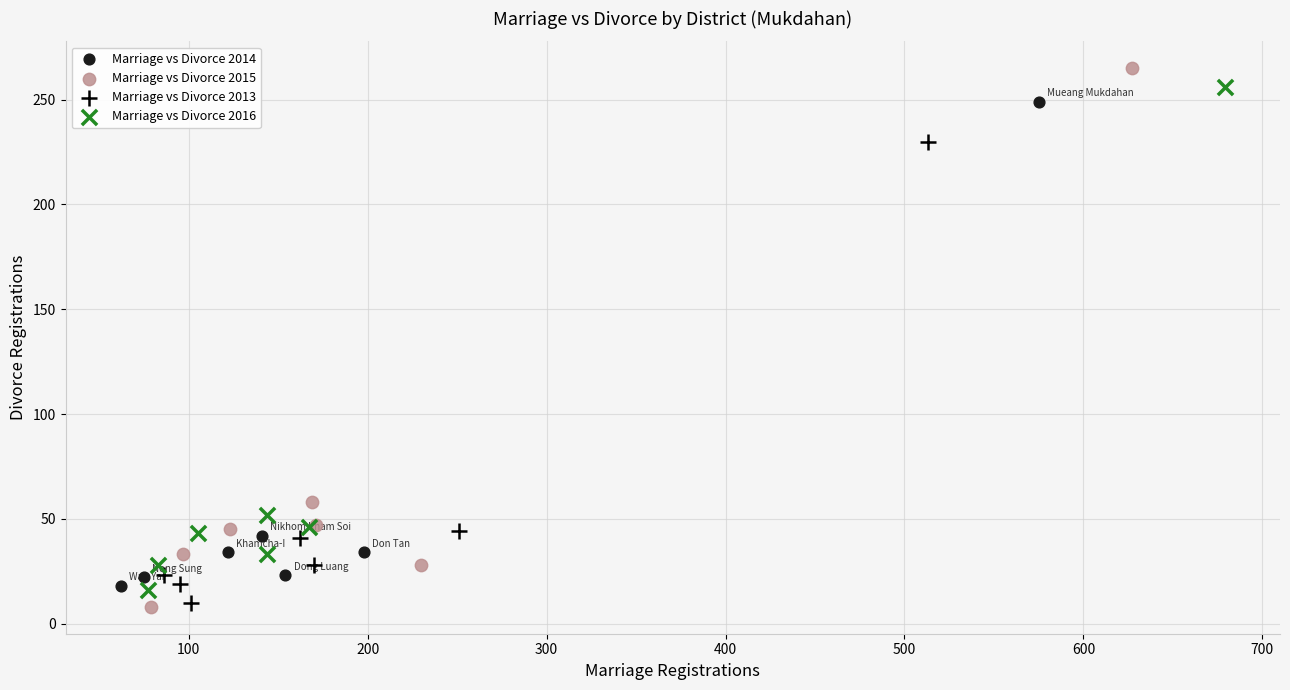

Which series has the largest Y range (max minus min)?

Marriage vs Divorce 2015